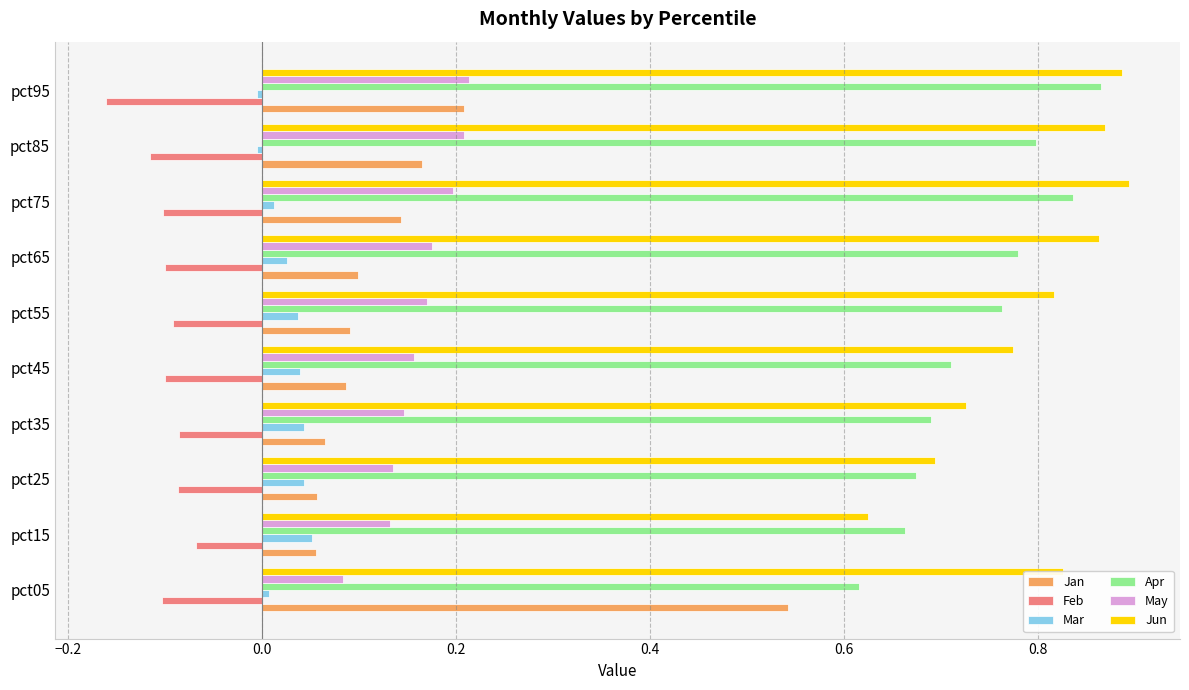

What are all the series names shown in the legend?

Jan, Feb, Mar, Apr, May, Jun